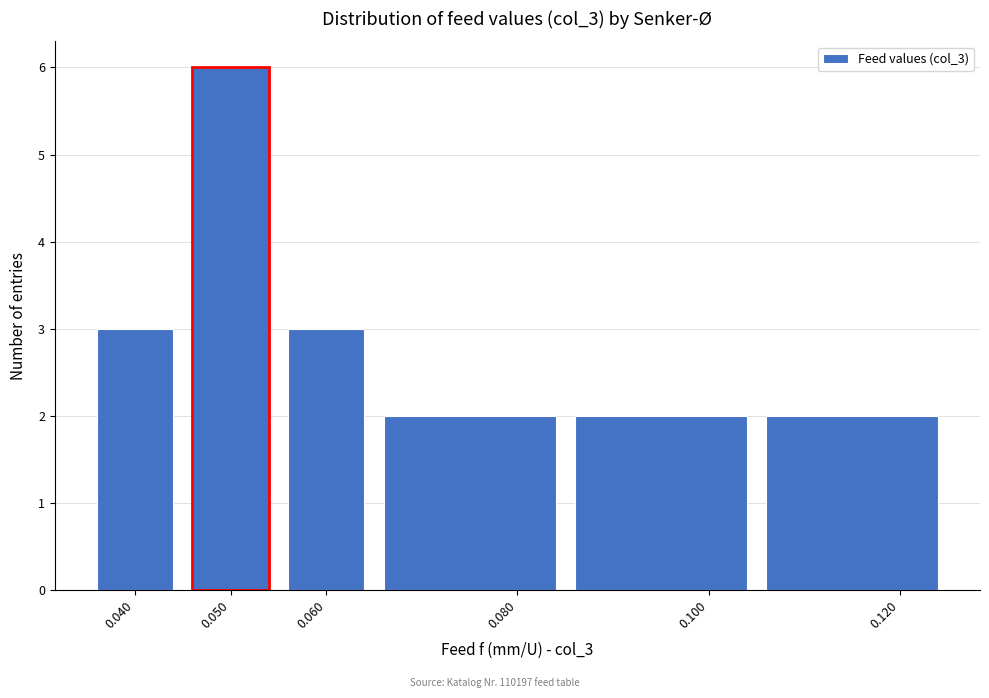

Over which range of the x-axis is the bar tallest?

0.045 to 0.055